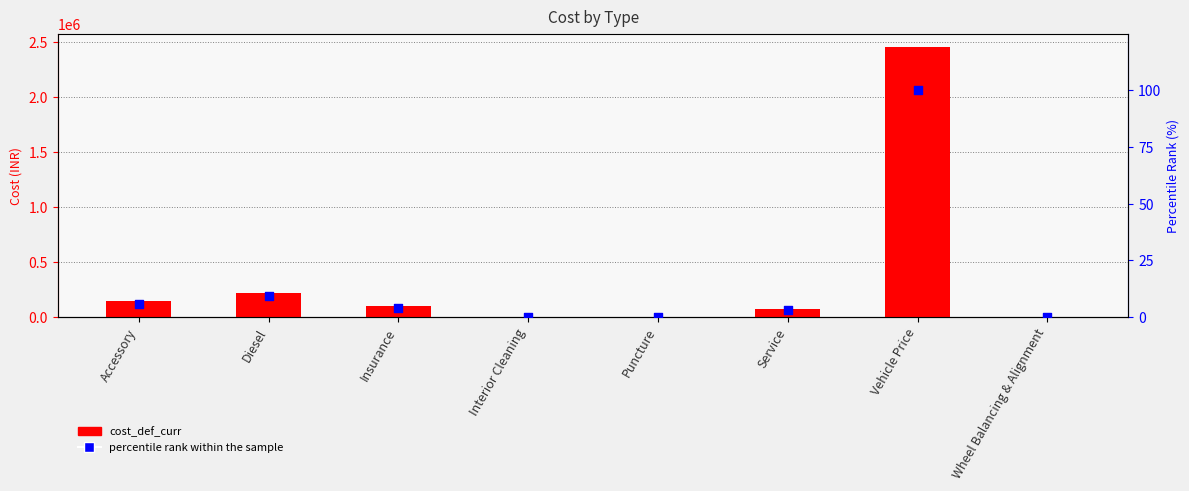

Is the value of percentile rank within the sample at Service greater than the value of cost_def_curr at Vehicle Price?

No